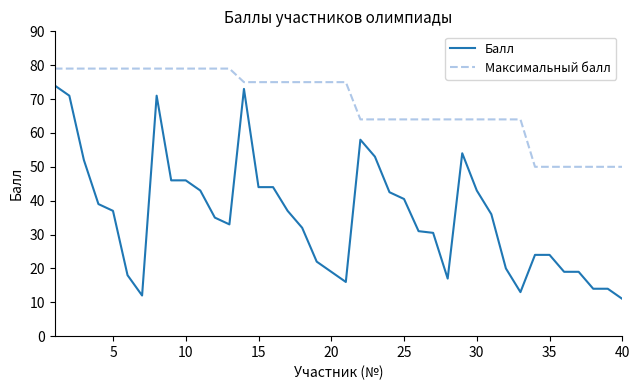

List the series in order of their peak value, highest first.

Максимальный балл, Балл